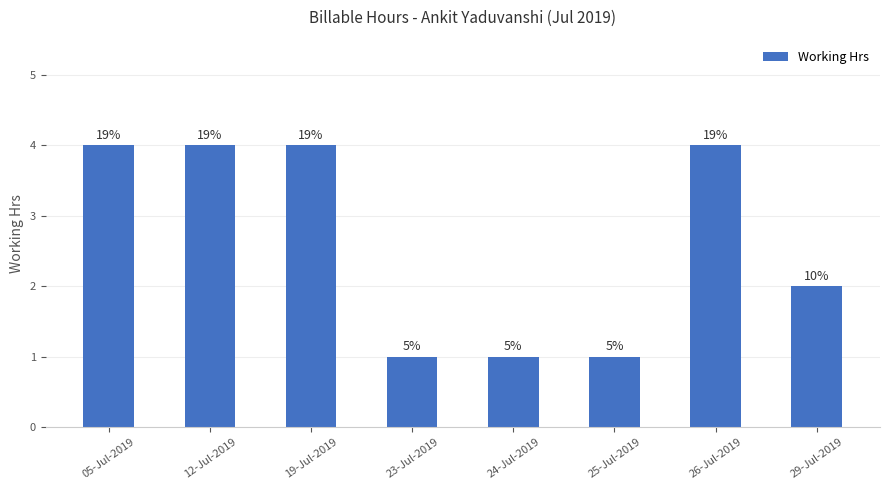

What is the minimum value shown in the chart?

1